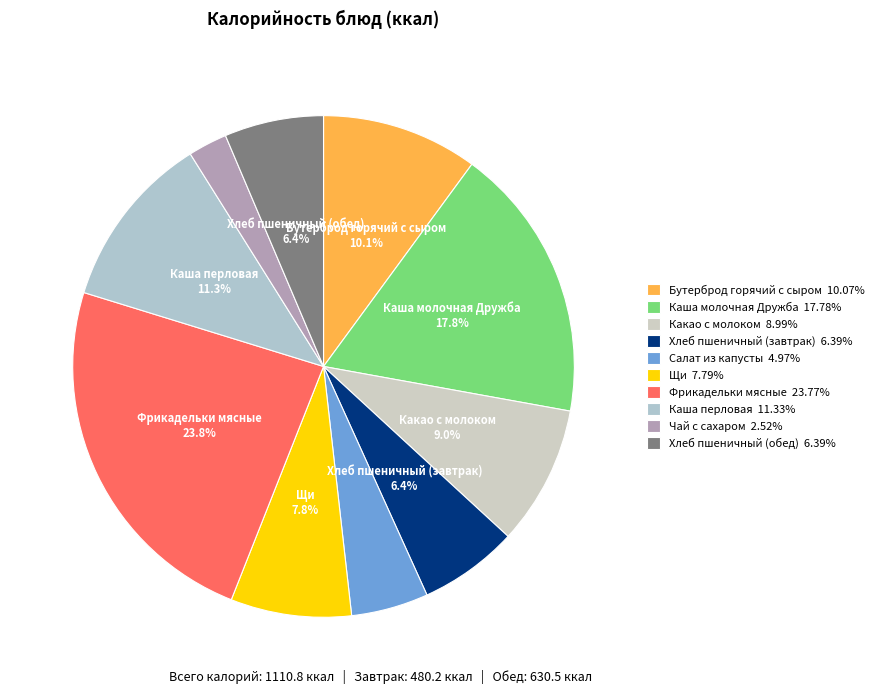

To the nearest percent, what is the average slice percentage?

10%